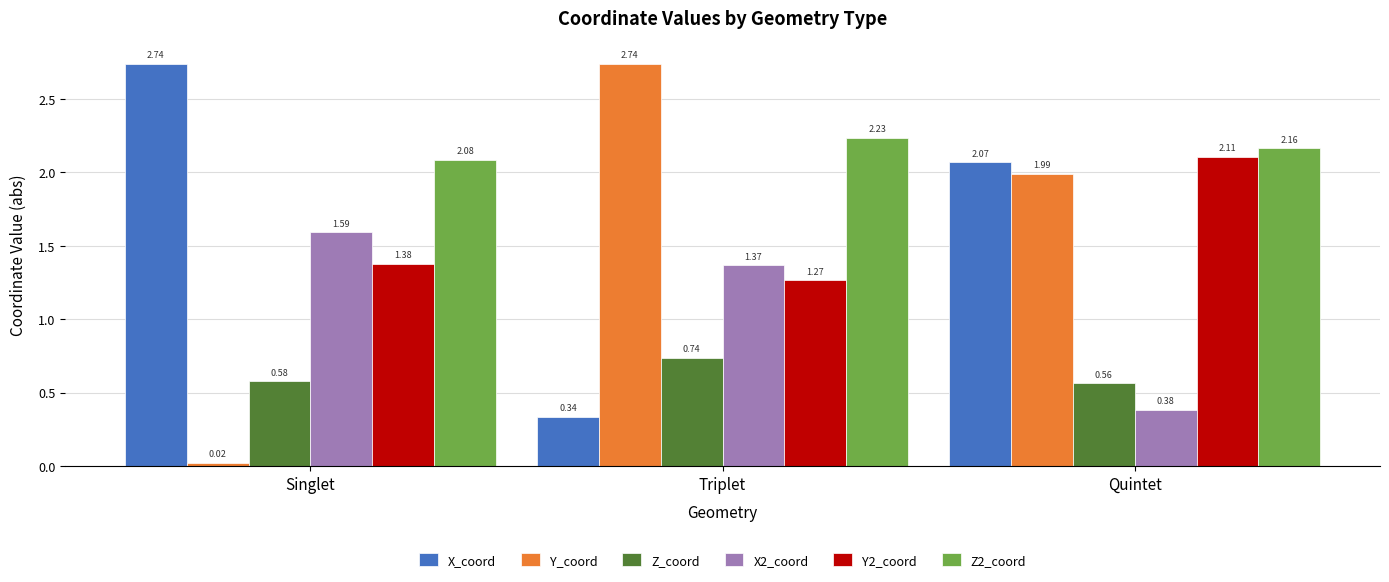

What are all the series names shown in the legend?

X_coord, Y_coord, Z_coord, X2_coord, Y2_coord, Z2_coord